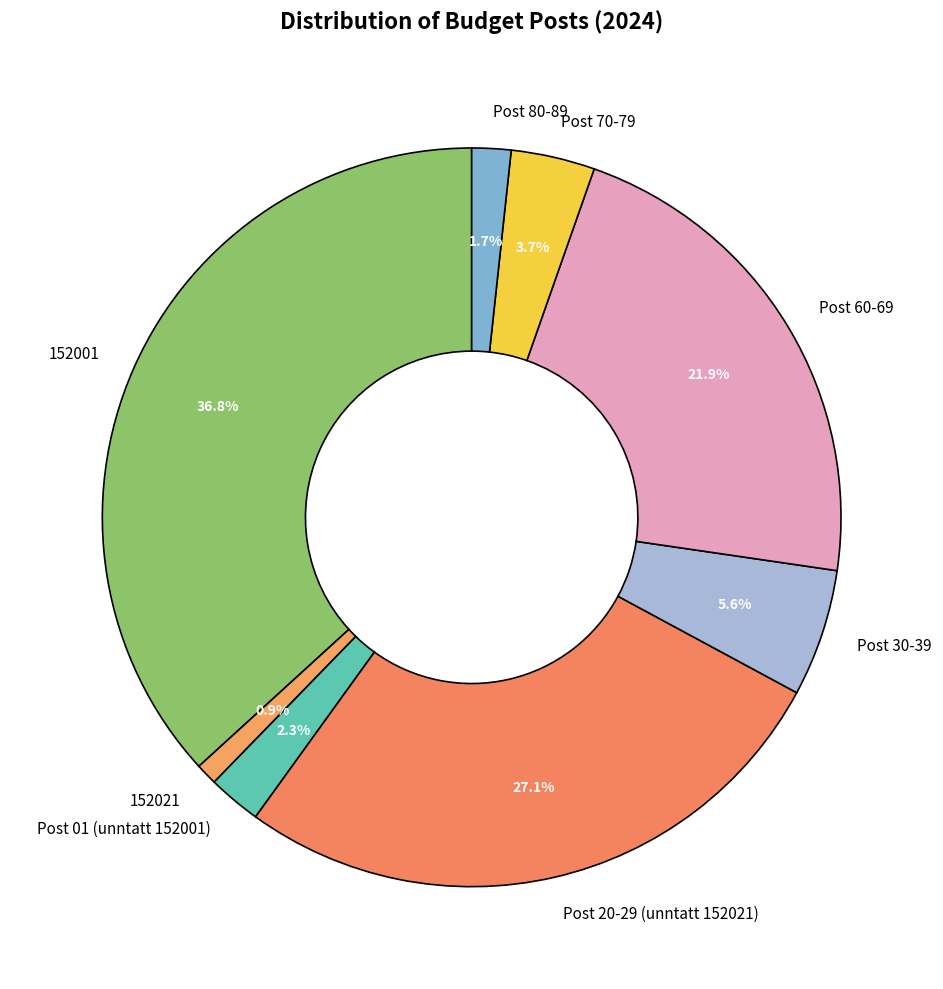

What is the total percentage of 152021 and Post 30-39?

6.5%